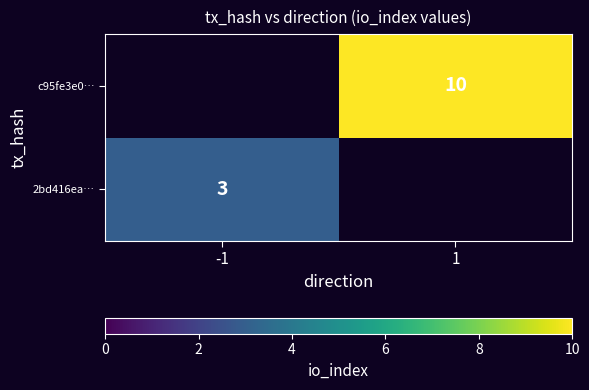

The value of 2bd416ea… at -1 is 4.7. True or false?

False